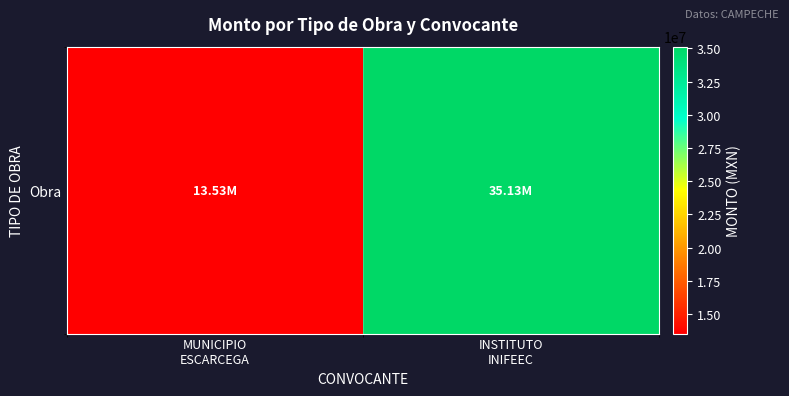

What is the sum of the values at MUNICIPIO
ESCARCEGA and INSTITUTO
INIFEEC?

48661017.5